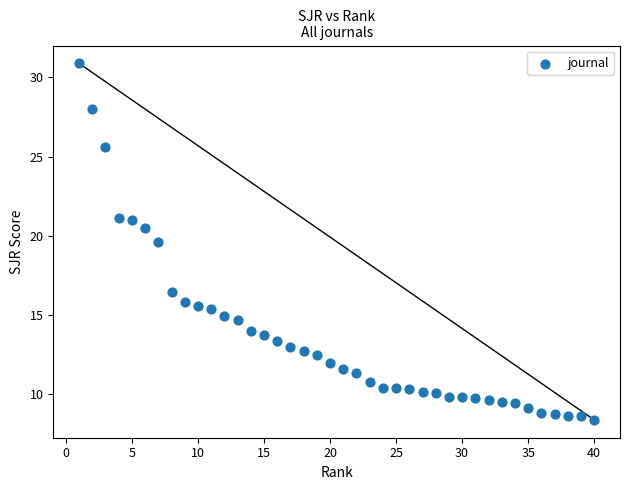

What Y value in the scatter plot is closest to 19?

19.6